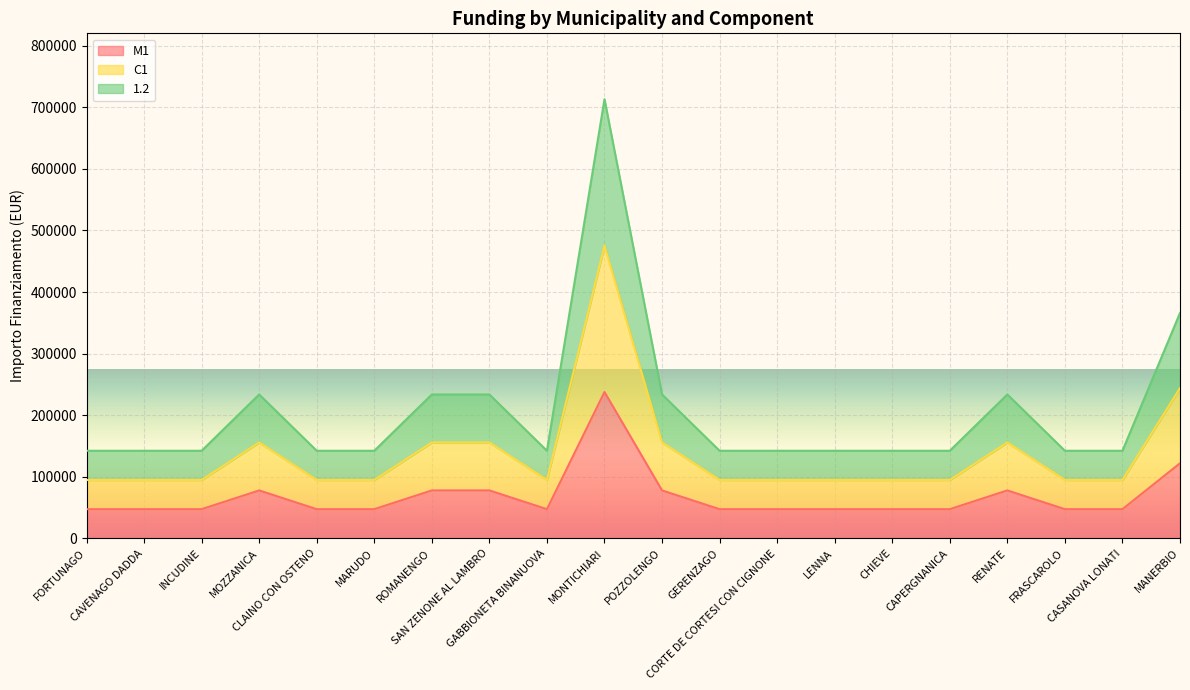

Reading left to right, list all the values displayed in this chart.

M1: 47427	47427	47427	77897	47427	47427	77897	77897	47427	237681	77897	47427	47427	47427	47427	47427	77897	47427	47427	121992
C1: 94854	94854	94854	155794	94854	94854	155794	155794	94854	475362	155794	94854	94854	94854	94854	94854	155794	94854	94854	243984
1.2: 142281	142281	142281	233691	142281	142281	233691	233691	142281	713043	233691	142281	142281	142281	142281	142281	233691	142281	142281	365976